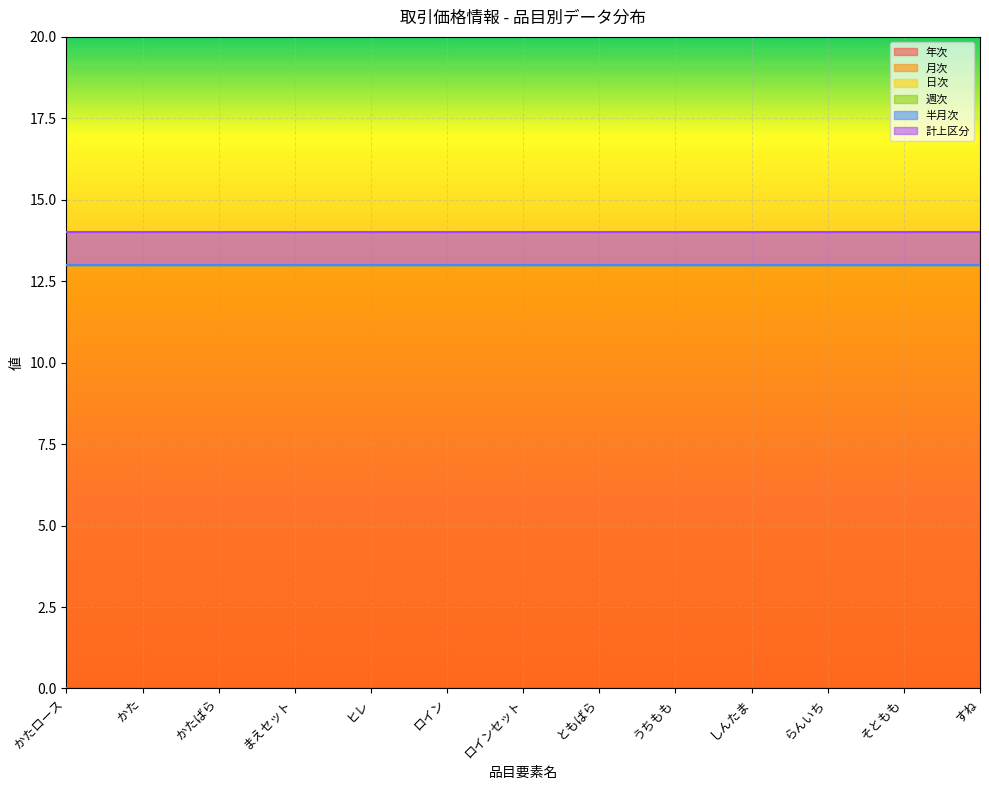

At how many categories does at least one series exceed 9?

13